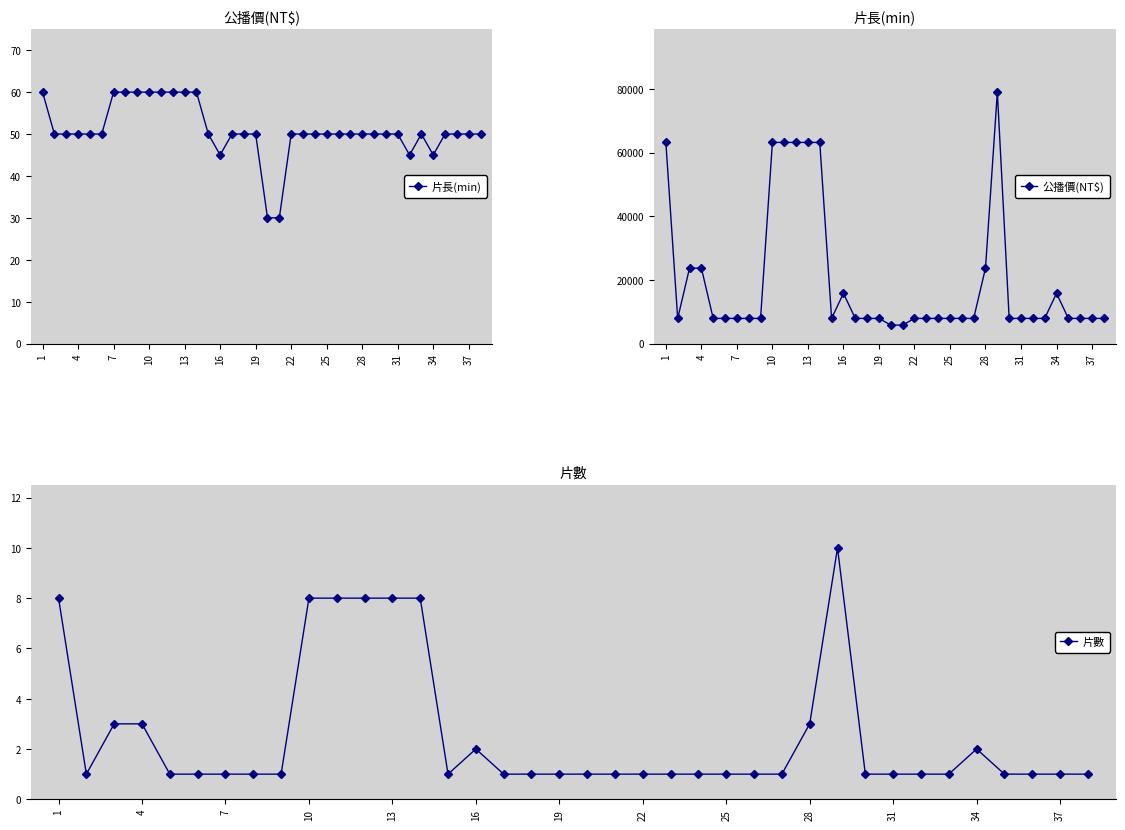

What is the highest value of the 片數 series?

10